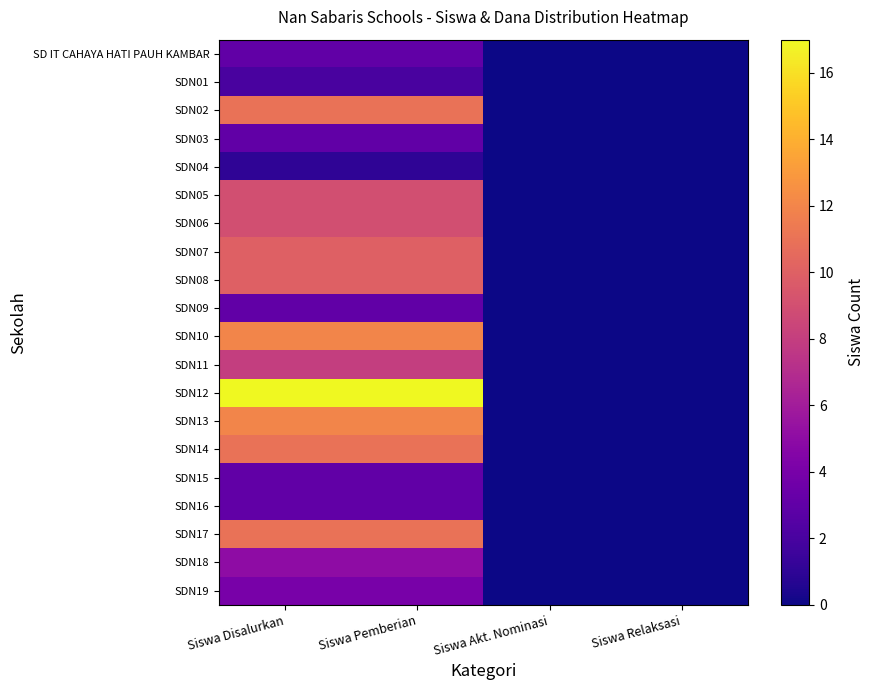

What is the maximum value shown in the chart?

17